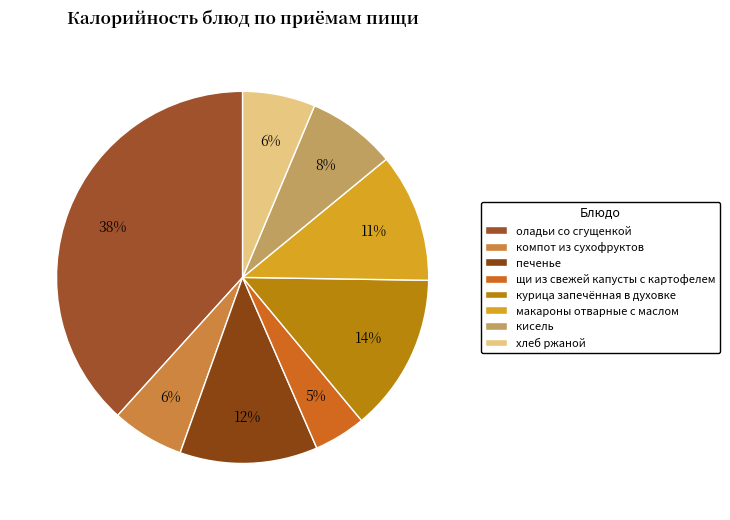

The хлеб ржаной slice represents 20% of the pie. True or false?

False